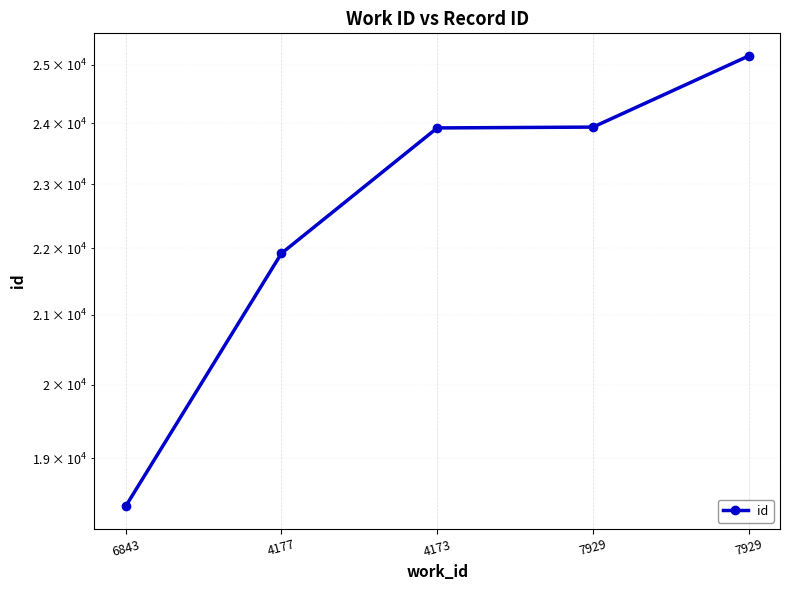

True or false: the data has more than 1 interior local peaks.

False